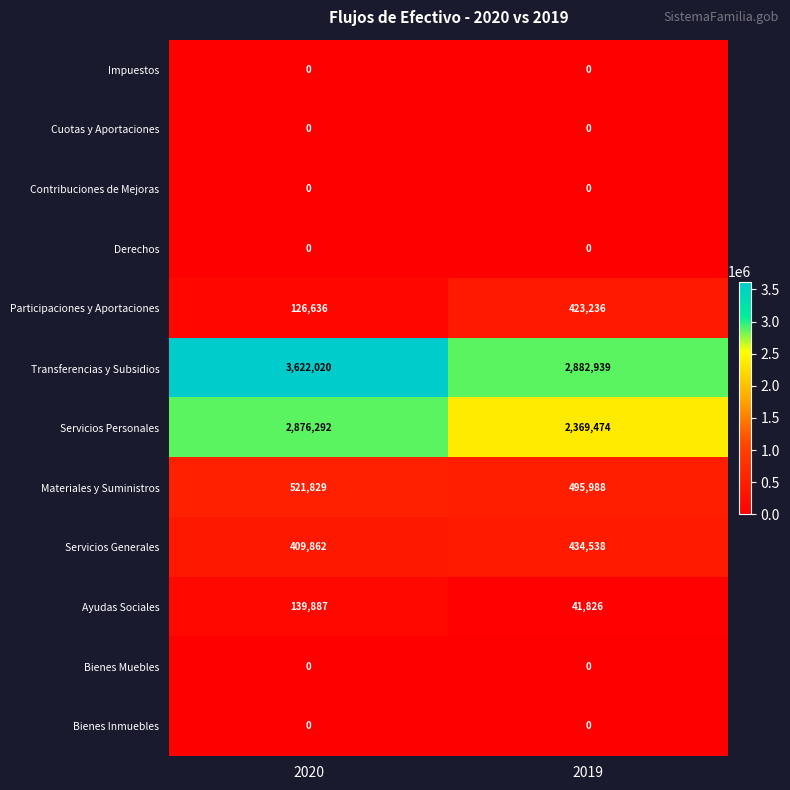

Reading left to right, list all the values displayed in this chart.

Impuestos: 0	0
Cuotas y Aportaciones: 0	0
Contribuciones de Mejoras: 0	0
Derechos: 0	0
Participaciones y Aportaciones: 126636	423236
Transferencias y Subsidios: 3622020	2882939
Servicios Personales: 2876292	2369474
Materiales y Suministros: 521829	495988
Servicios Generales: 409862	434538
Ayudas Sociales: 139887	41826
Bienes Muebles: 0	0
Bienes Inmuebles: 0	0